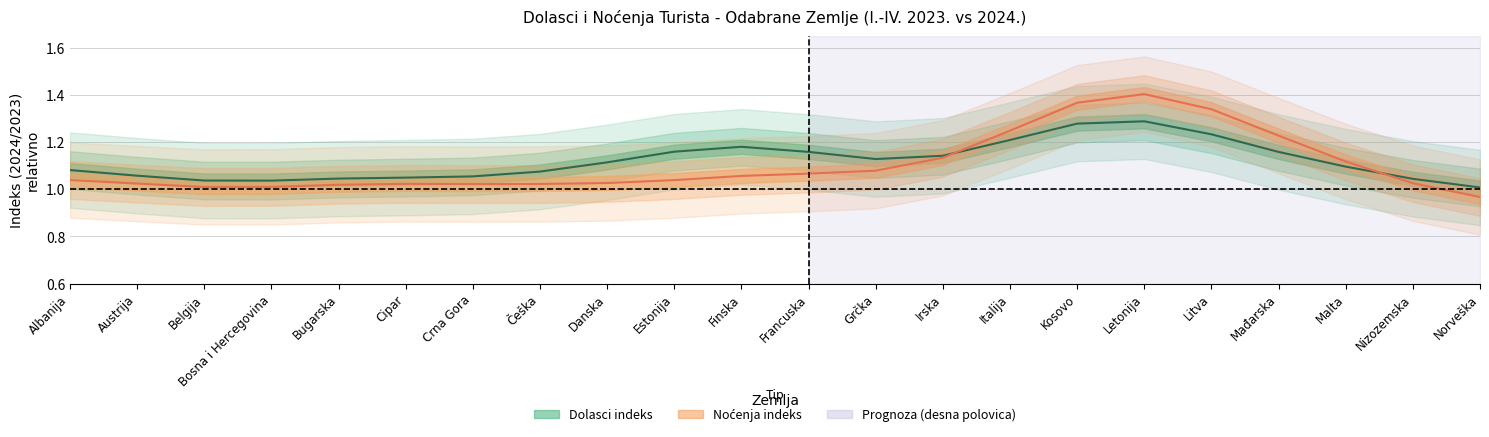

Count the number of categories in the chart.

22